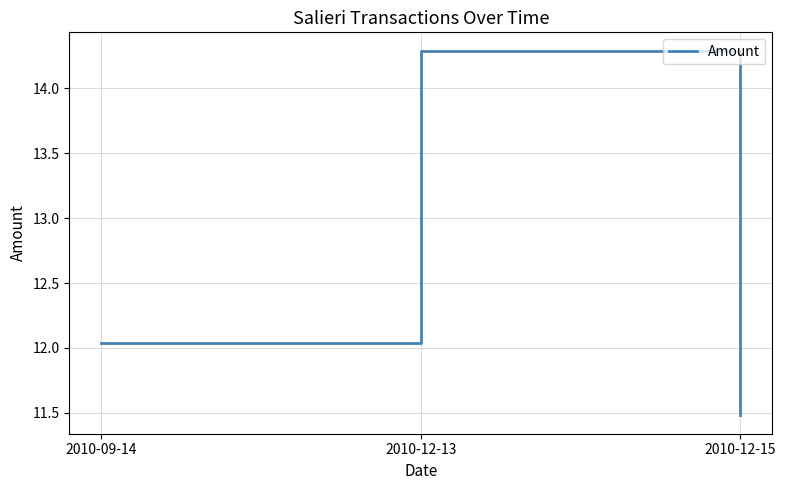

List the labels in order of value, smallest first.

2010-12-15, 2010-09-14, 2010-12-13